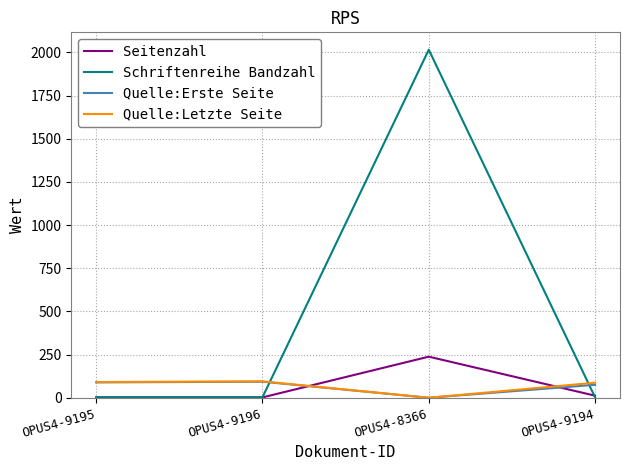

Which category has the lowest value in the Quelle:Letzte Seite series?

OPUS4-8366